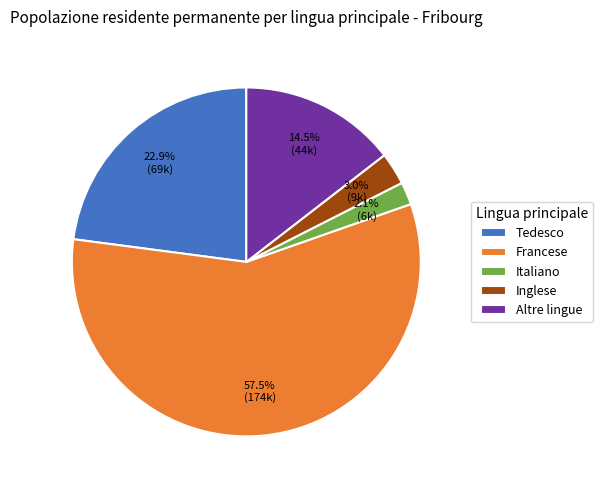

How many slices are in this pie chart?

5